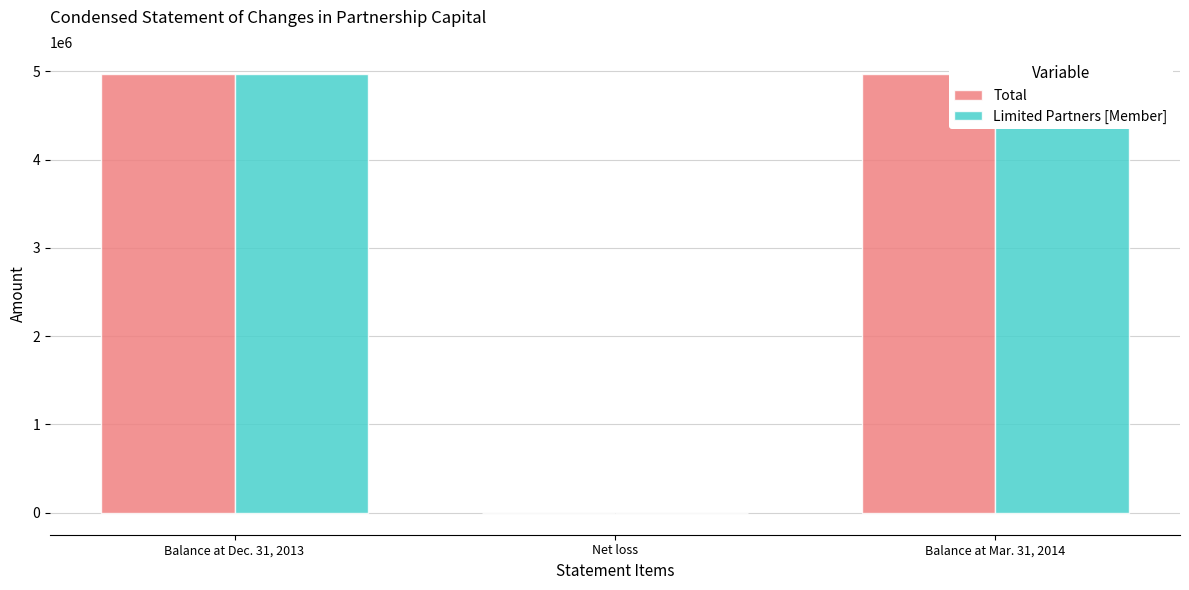

What is the sum of all Total values?

9941590